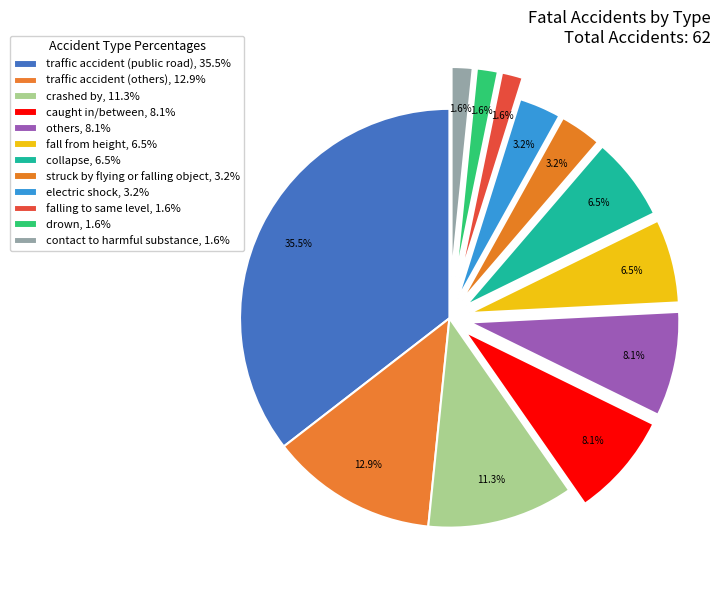

How many slices are in this pie chart?

12